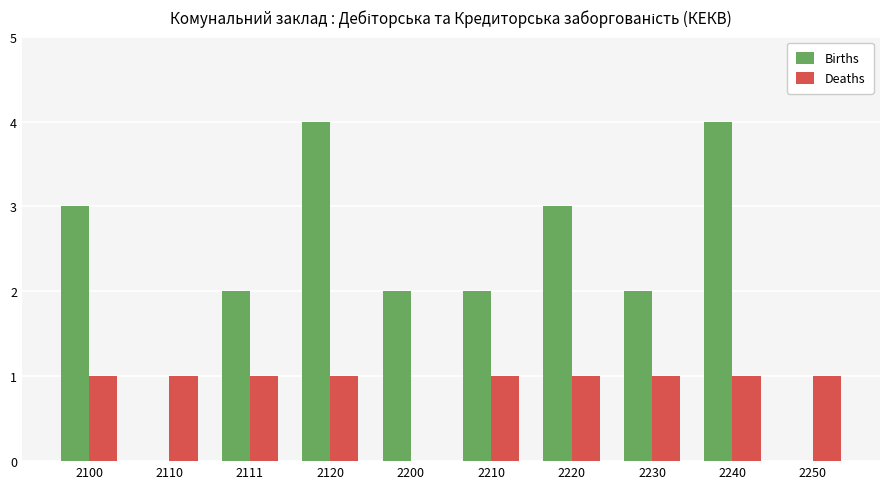

Is the value of Births at 2250 greater than the value of Deaths at 2120?

No